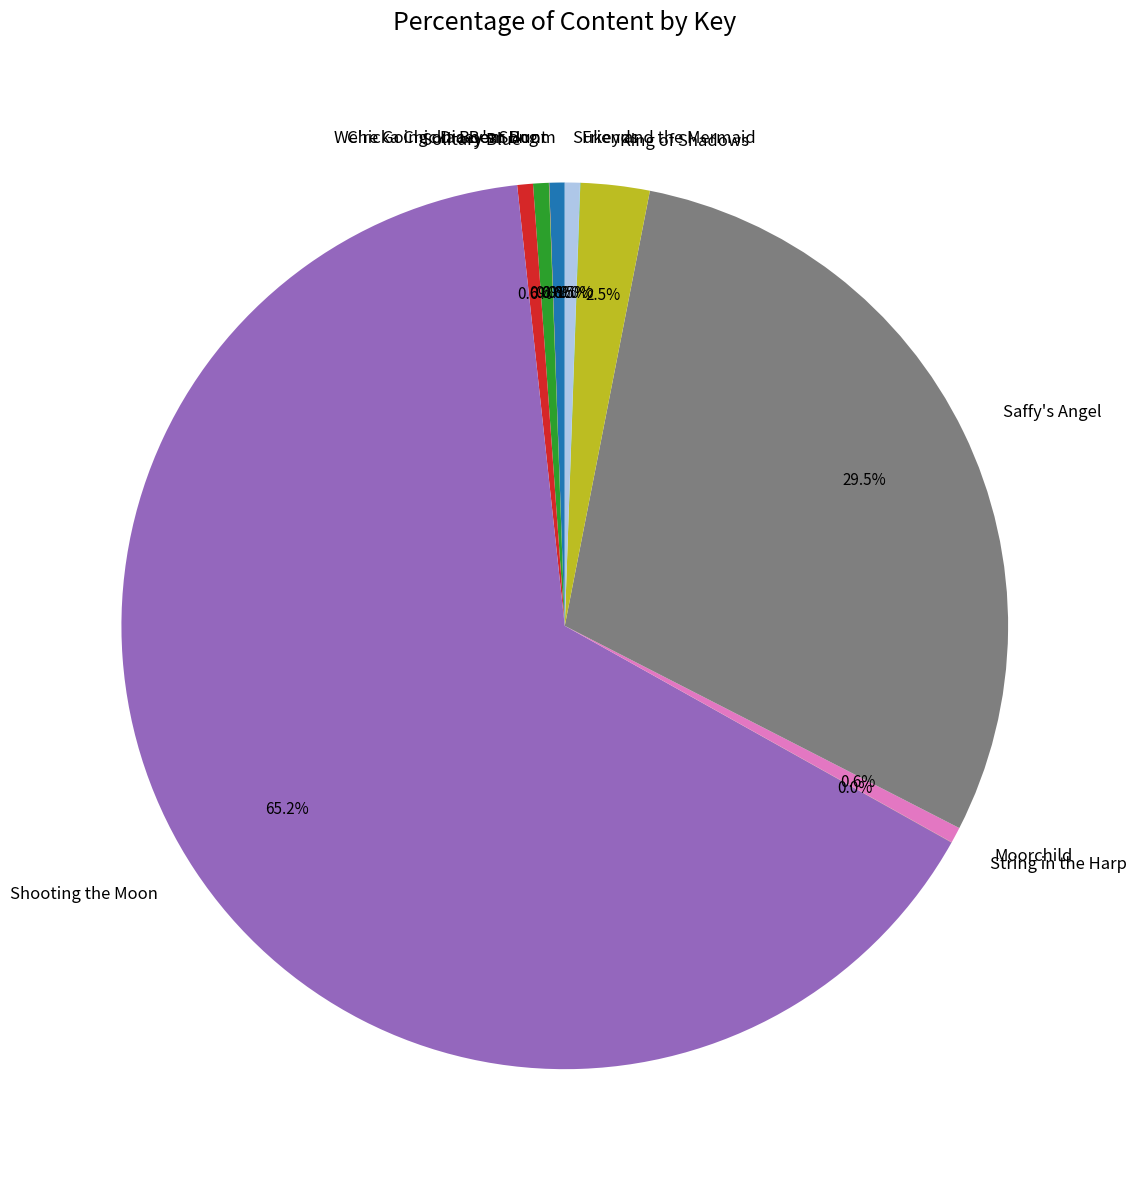

What is the majority slice?

Shooting the Moon